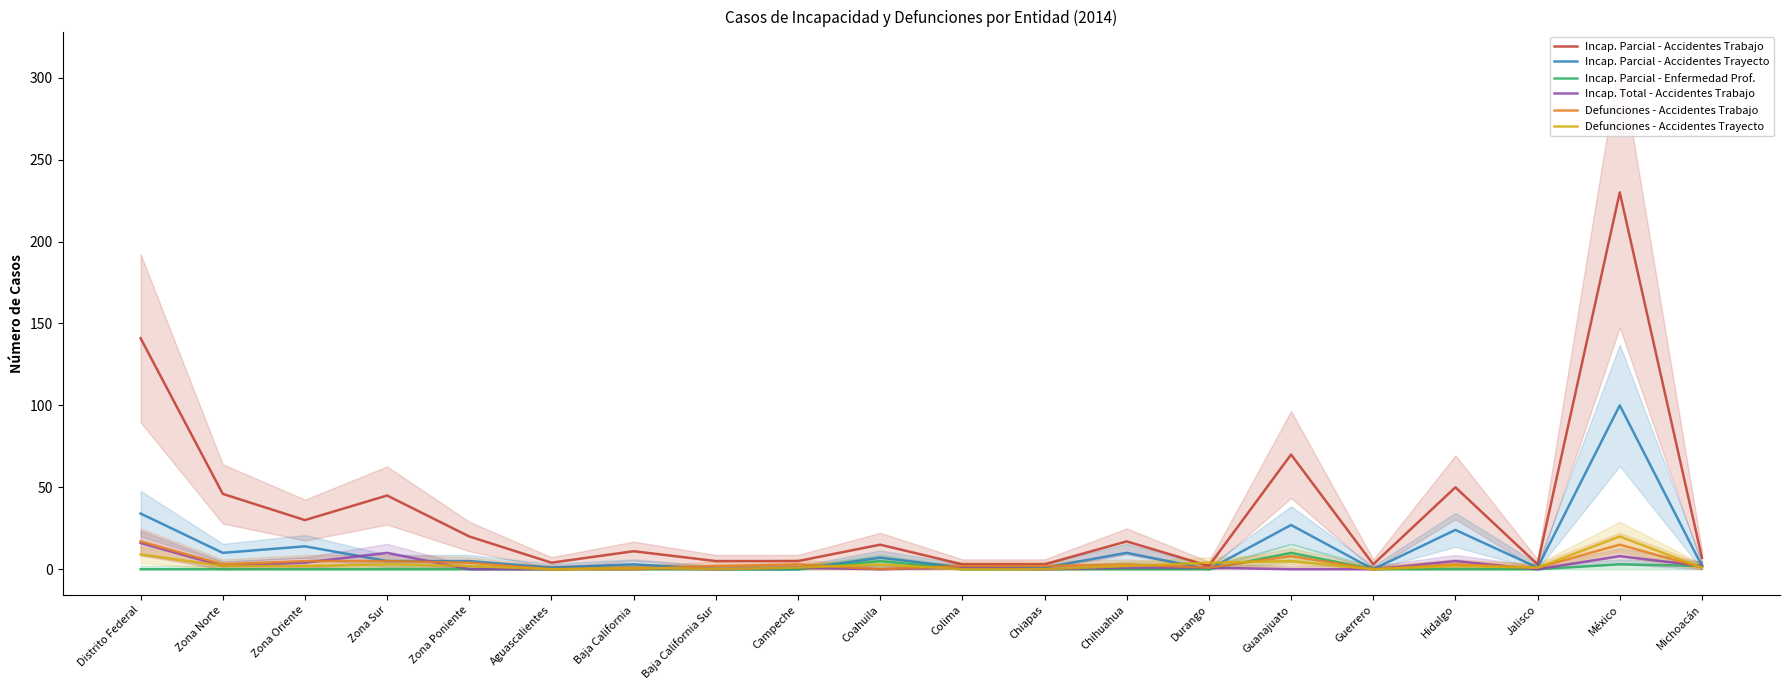

Is the value of Incap. Parcial - Enfermedad Prof. at Baja California Sur greater than the value of Incap. Parcial - Accidentes Trayecto at Jalisco?

No